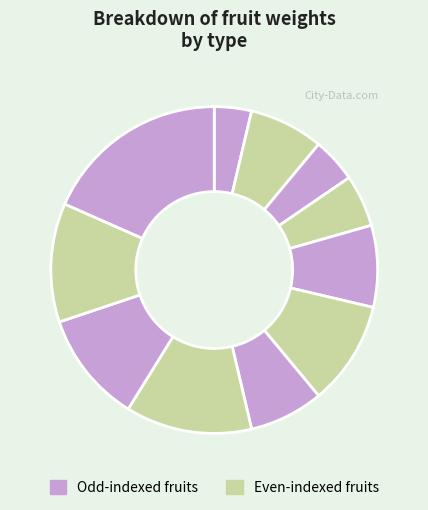

How many slices are in this pie chart?

11